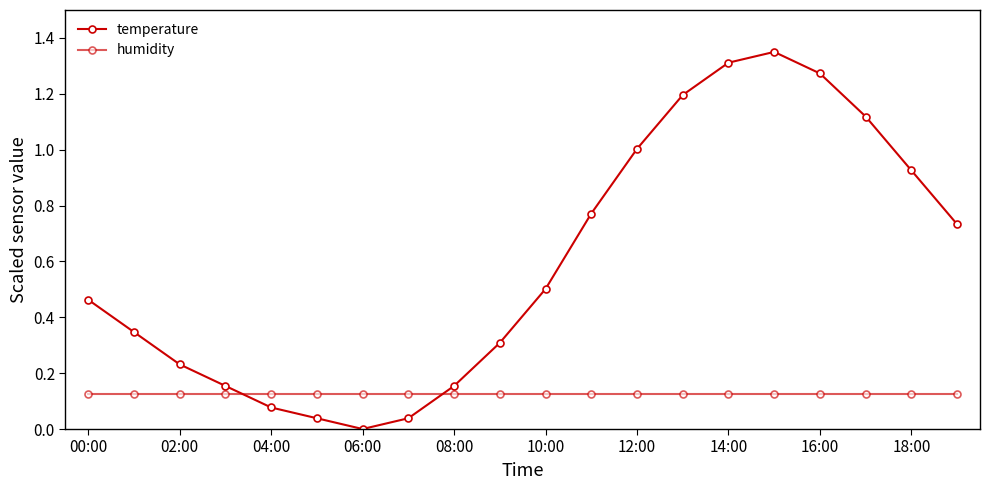

Which category has the highest value in the humidity series?

00:00